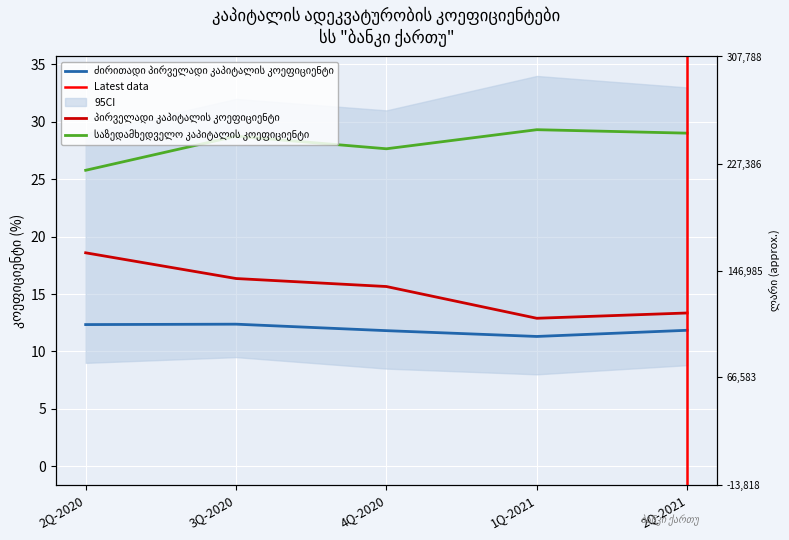

Between 2Q-2020 and 3Q-2020, which series saw the biggest shift?

საზედამხედველო კაპიტალის კოეფიციენტი